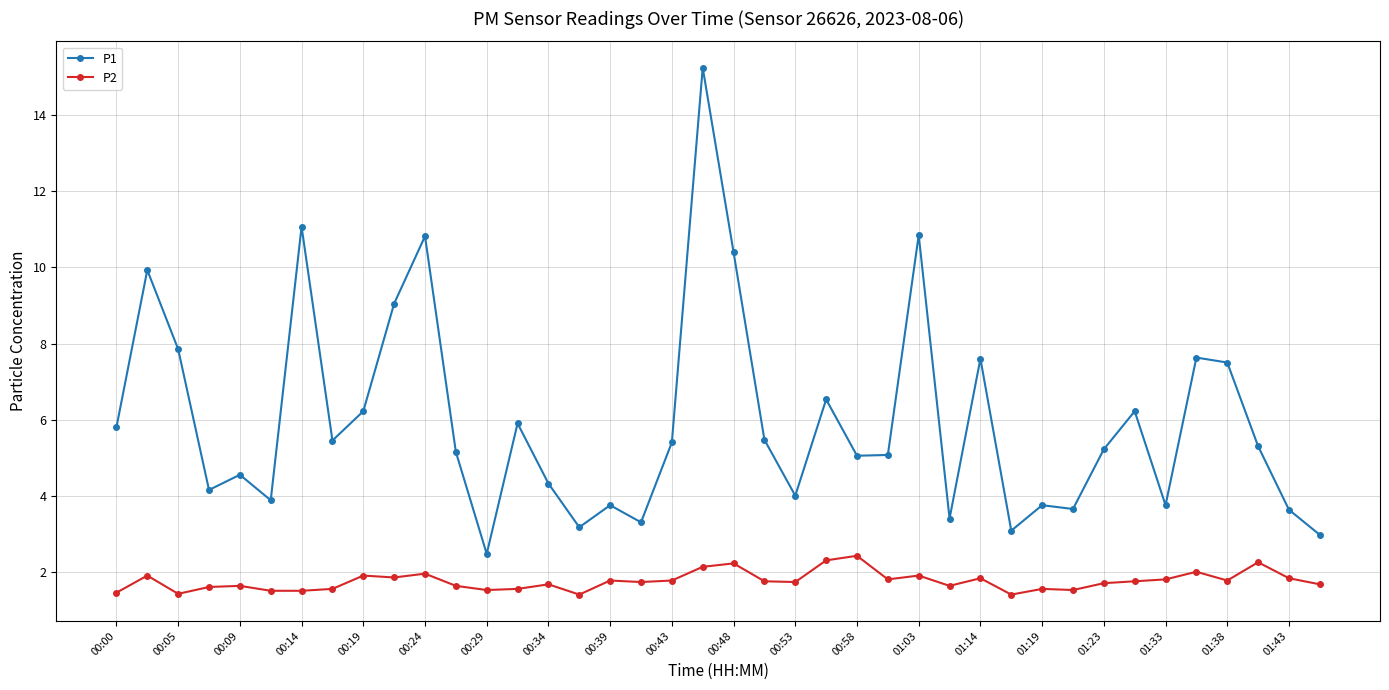

What is the average value of the P1 series?

6.0